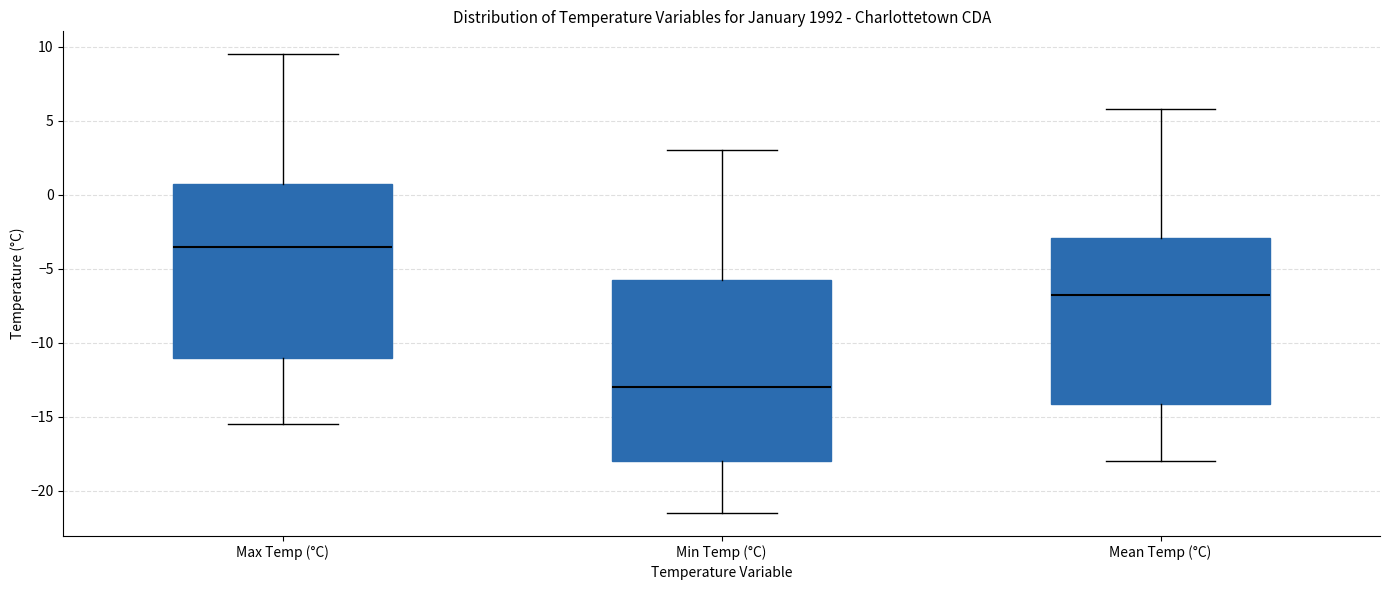

Reading left to right, read every box against the y-axis: the position of its median line, the range the box covers, and the ends of its whiskers. The values are not printed on the chart, so give them approximately, as read against the axis.

Max Temp (°C): median -3.5, box -11.0 to 1.0, whiskers -15.5 to 9.5
Min Temp (°C): median -13.0, box -18.0 to -5.5, whiskers -21.5 to 3.0
Mean Temp (°C): median -7.0, box -14.0 to -3.0, whiskers -18.0 to 6.0